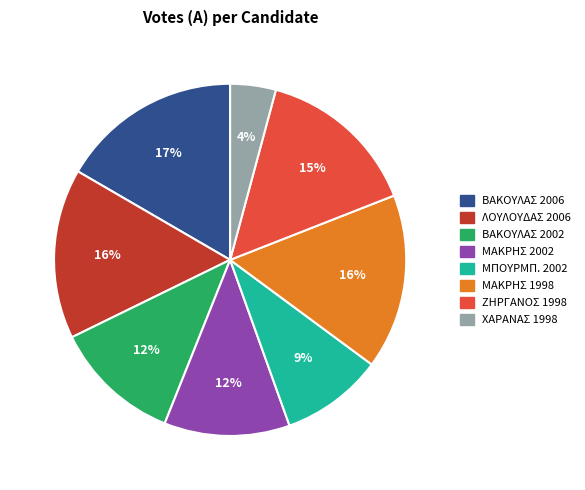

Is there any slice that represents more than half of the pie?

No